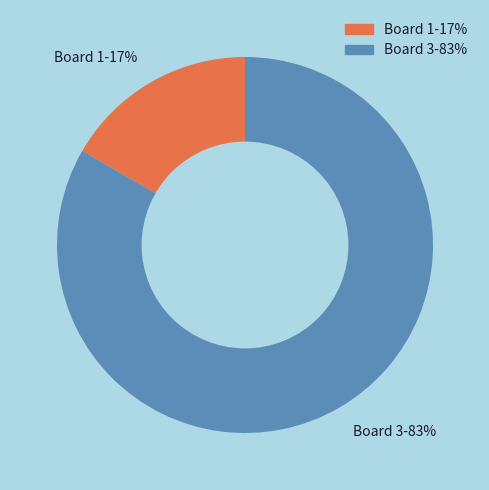

Which category has the smallest portion of the pie?

Board 1-17%